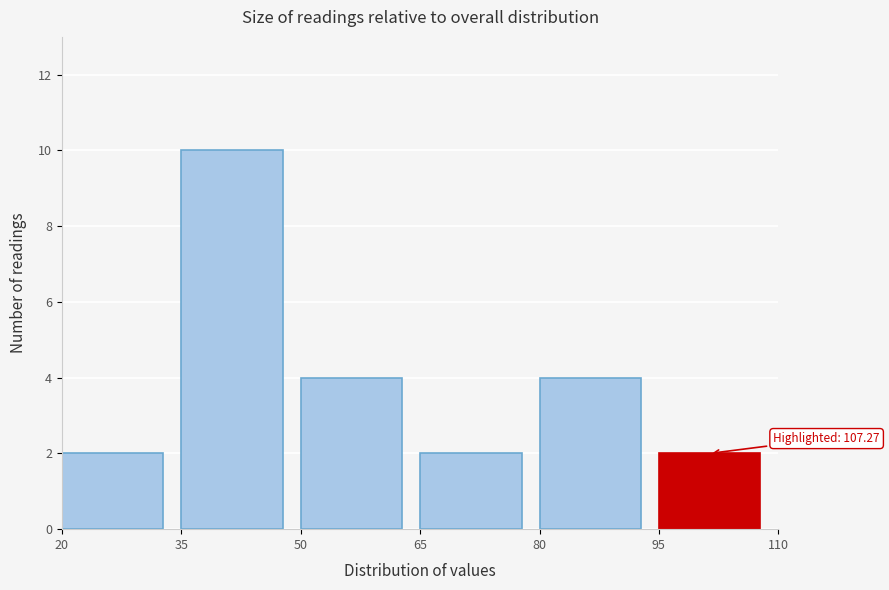

Over which range of the x-axis is the bar tallest?

35 to 50